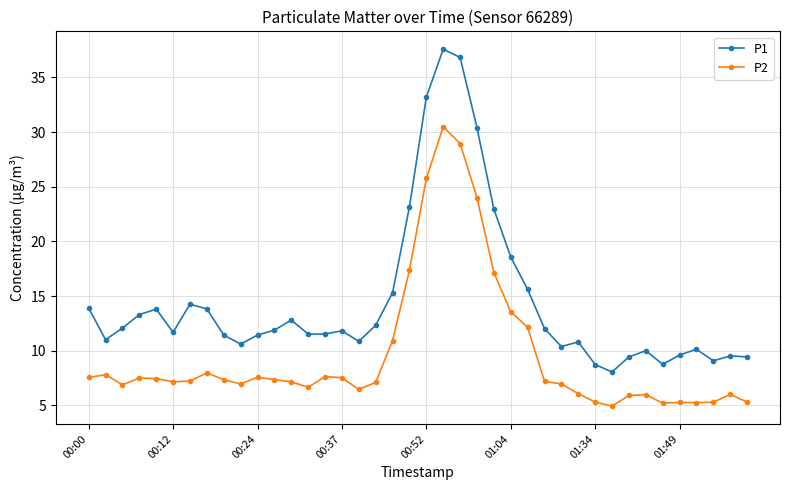

What is the difference between the maximum and minimum values in the P1 series?

29.5